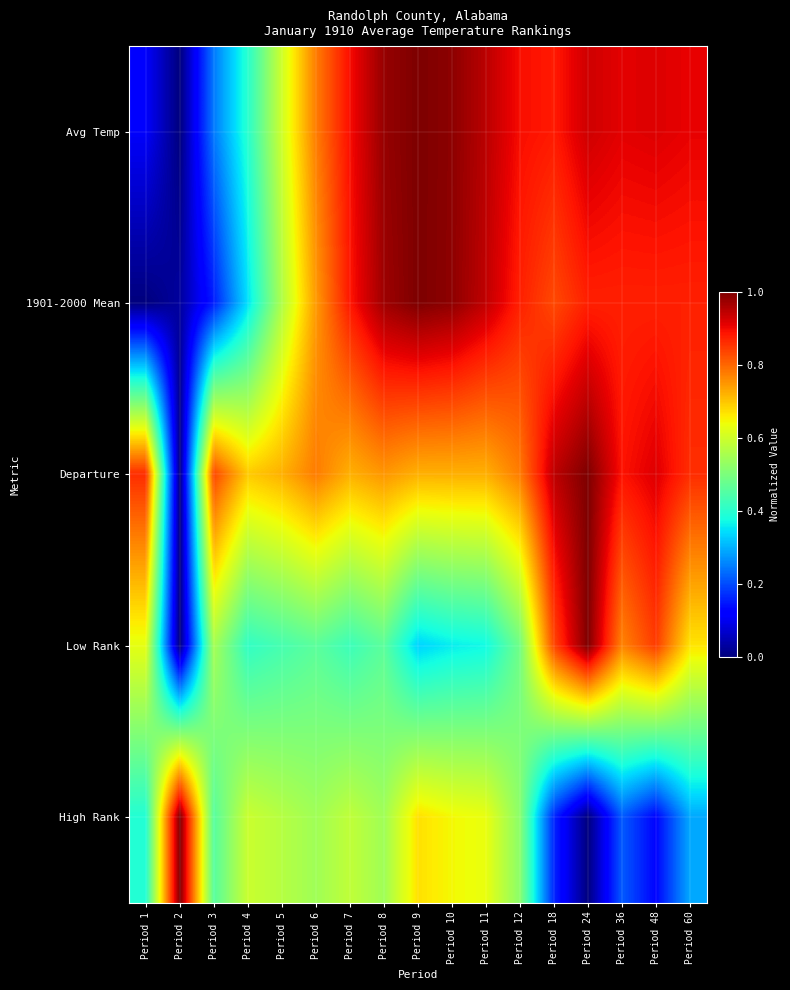

Rank the series by their maximum value, from highest to lowest.

Avg Temp, 1901-2000 Mean, Departure, Low Rank, High Rank